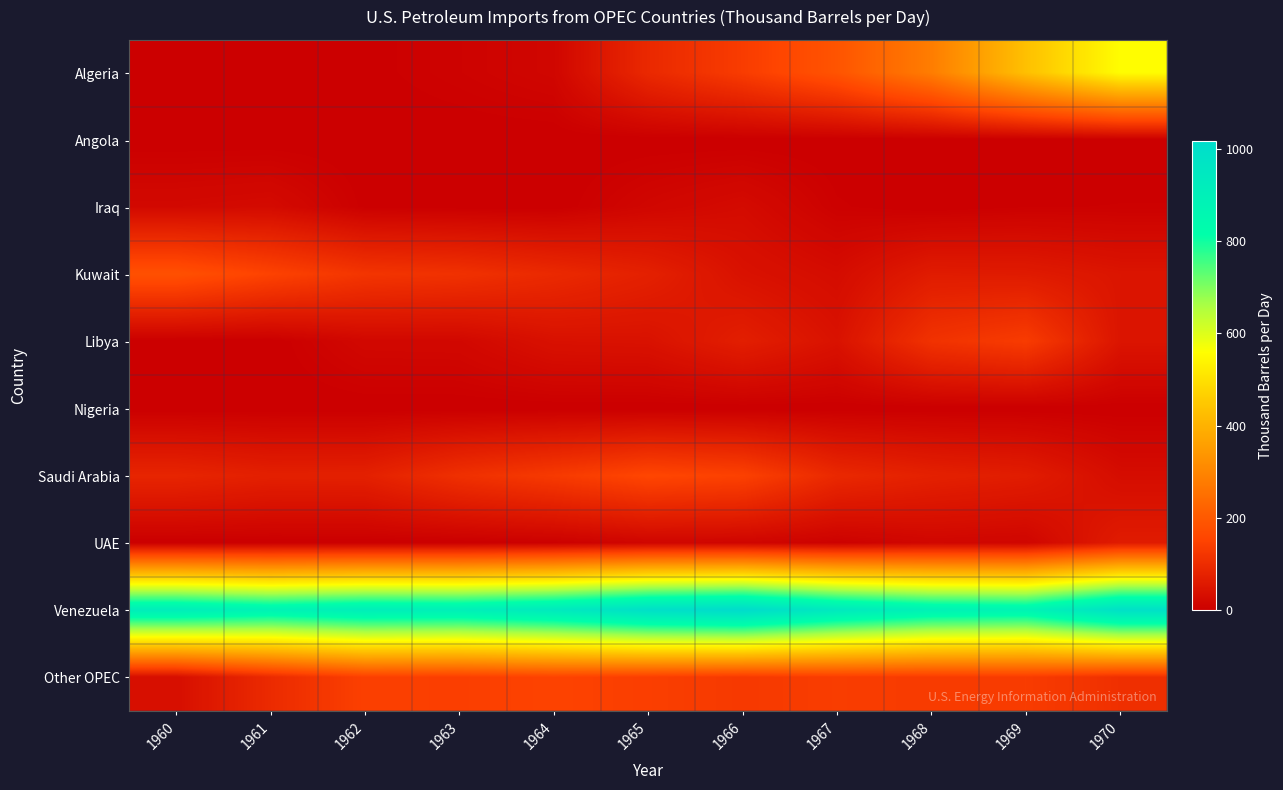

Reading left to right, what are all the values shown in this chart?

Algeria: 1960=0.0	1961=0.0	1962=2.0	1963=7.7	1964=15.2	1965=92.4	1966=136.0	1967=190.1	1968=282.4	1969=432.2	1970=558.6
Angola: 1960=0.0	1961=0.0	1962=0.0	1963=0.0	1964=0.0	1965=0.0	1966=0.0	1967=0.0	1968=0.0	1969=0.0	1970=0.0
Iraq: 1960=21.7	1961=25.5	1962=2.3	1963=0.9	1964=0.0	1965=15.6	1966=25.9	1967=4.7	1968=0.0	1969=3.6	1970=4.2
Kuwait: 1960=182.0	1961=149.9	1962=119.8	1963=111.6	1964=93.6	1965=73.8	1966=41.1	1967=28.4	1968=62.8	1969=60.6	1970=47.7
Libya: 1960=0.0	1961=0.0	1962=18.4	1963=19.2	1964=39.4	1965=41.5	1966=69.0	1967=41.9	1968=113.6	1969=134.7	1970=47.3
Nigeria: 1960=0.0	1961=0.0	1962=0.0	1963=0.0	1964=0.0	1965=0.0	1966=0.0	1967=0.0	1968=0.0	1969=0.0	1970=0.0
Saudi Arabia: 1960=84.1	1961=72.6	1962=73.7	1963=108.5	1964=131.0	1965=157.9	1966=146.9	1967=91.7	1968=74.5	1969=65.2	1970=29.7
UAE: 1960=0.0	1961=0.0	1962=0.0	1963=0.0	1964=3.0	1965=13.8	1966=13.1	1967=5.3	1968=15.9	1969=13.8	1970=63.1
Venezuela: 1960=911.4	1961=878.7	1962=906.0	1963=900.1	1964=933.4	1965=994.3	1966=1017.9	1967=937.5	1968=886.3	1969=875.0	1970=989.5
Other OPEC: 1960=34.0	1961=97.0	1962=145.1	1963=142.2	1964=151.1	1965=141.6	1966=129.9	1967=137.6	1968=133.7	1969=135.2	1970=108.8